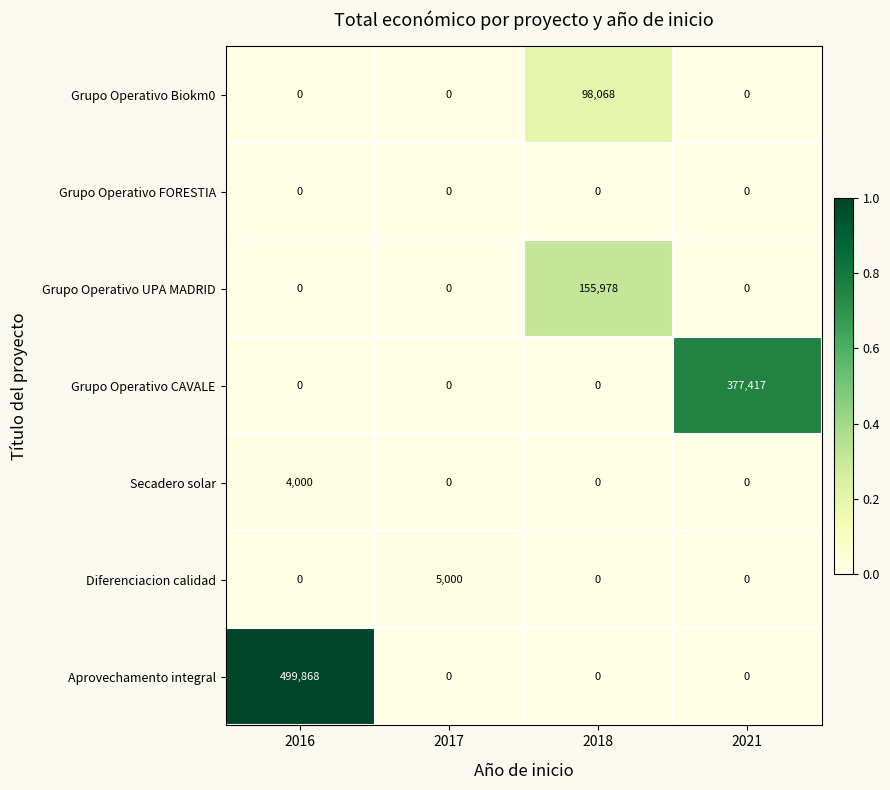

Is it true that Grupo Operativo Biokm0 equals -63104 at 2021?

False